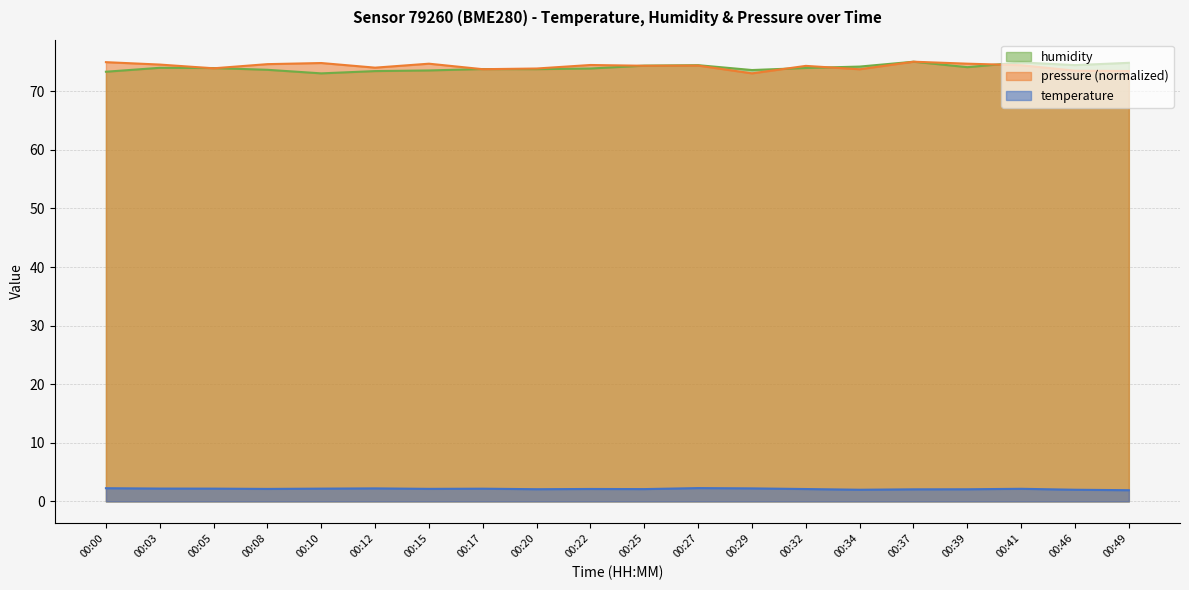

Which series has the largest total across all categories?

pressure_norm